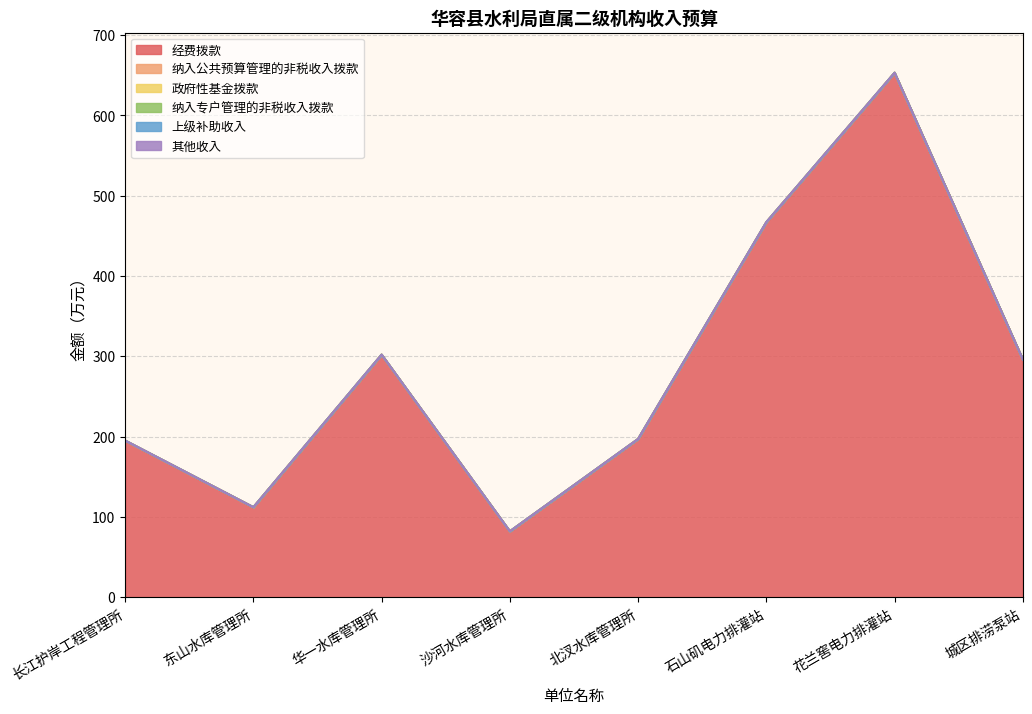

Between 华一水库管理所 and 花兰窖电力排灌站, which series saw the biggest shift?

经费拨款